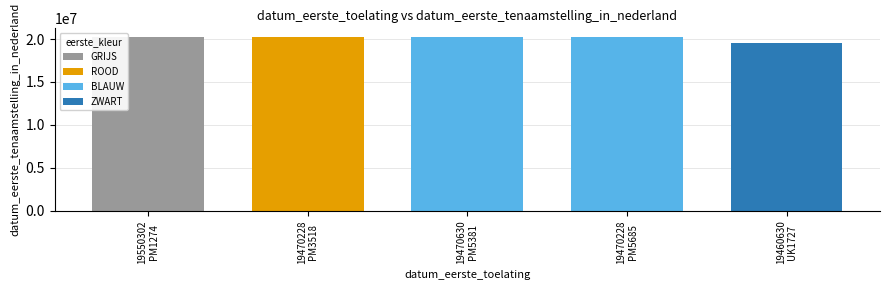

List the labels in order of value, smallest first.

19460630, 19550302, 19470228, 19470630, 19470228